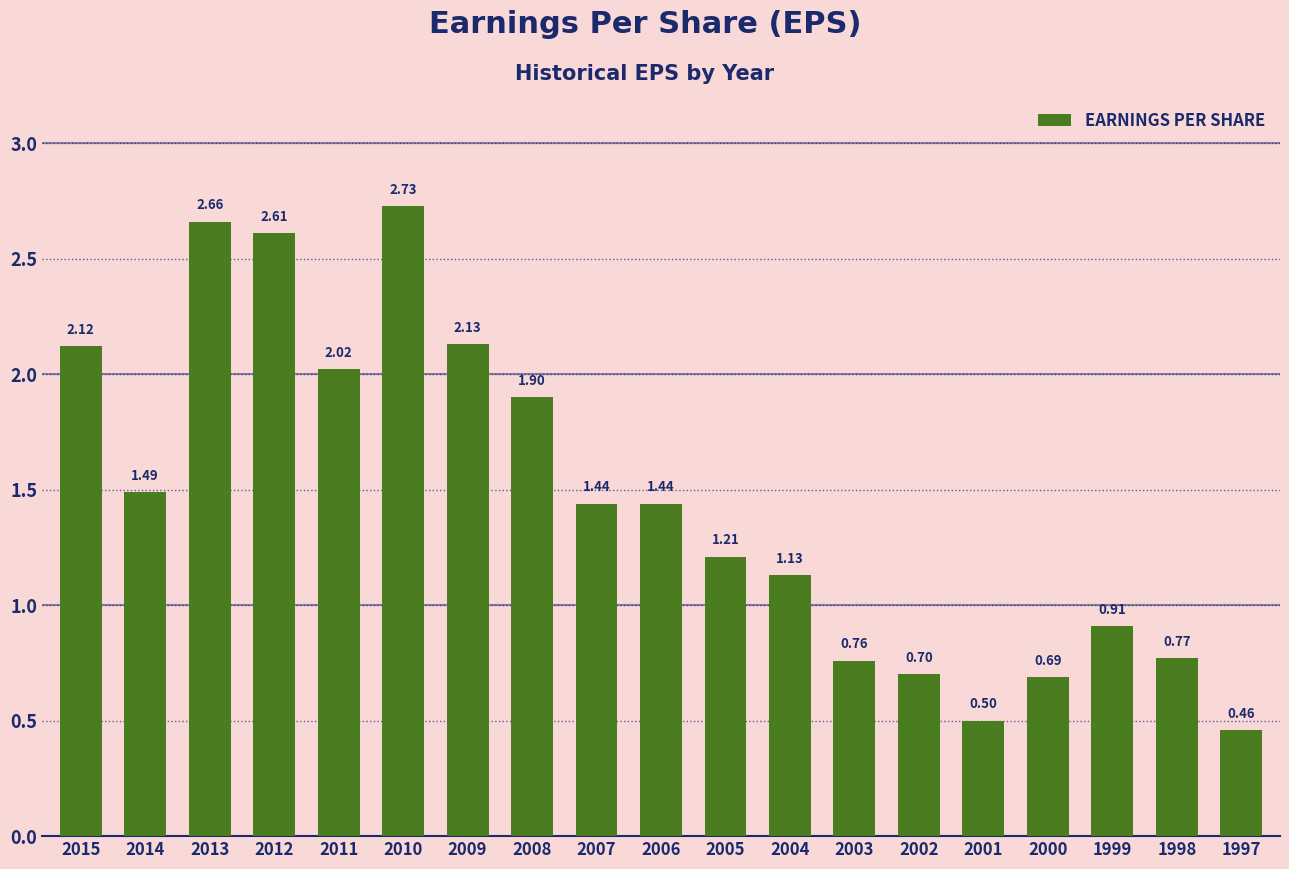

How many values are below 1?

7